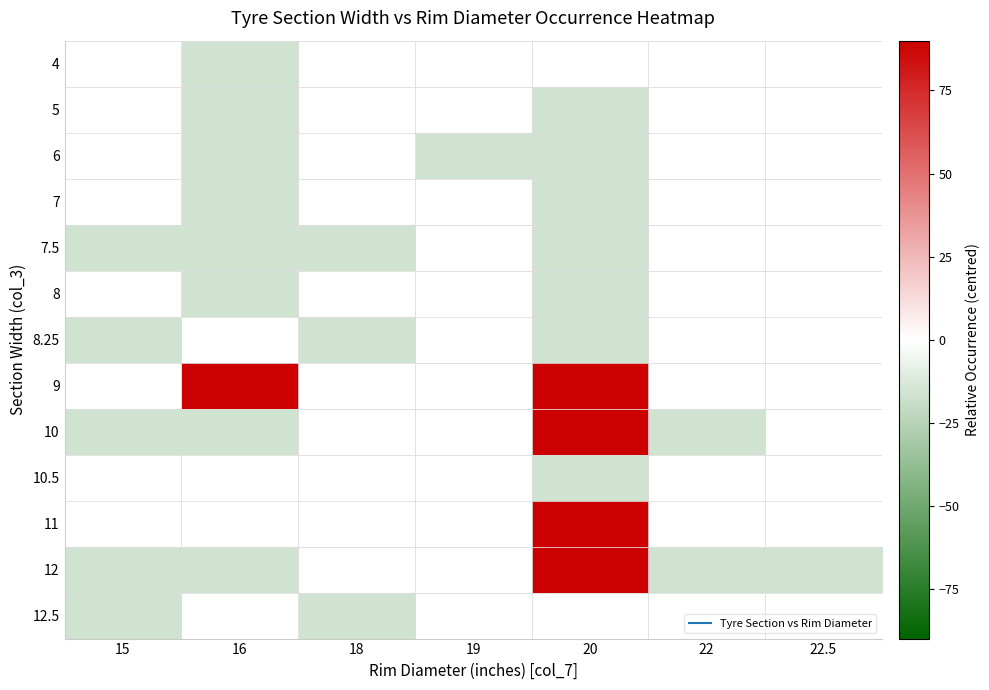

The 12 series shows -23.7 at 15. True or false?

False